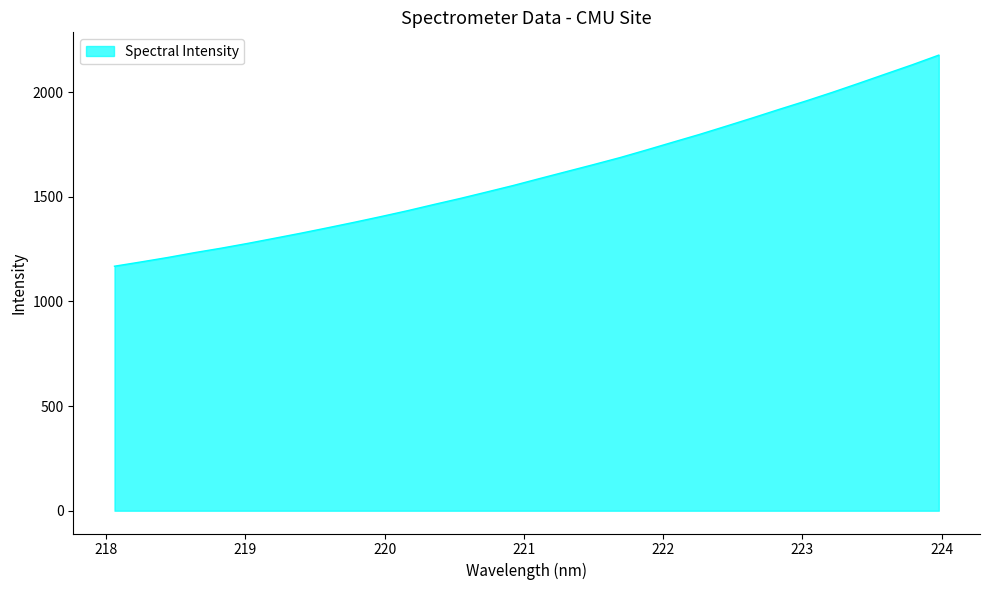

What is the difference between the second highest and second lowest values?

941.8